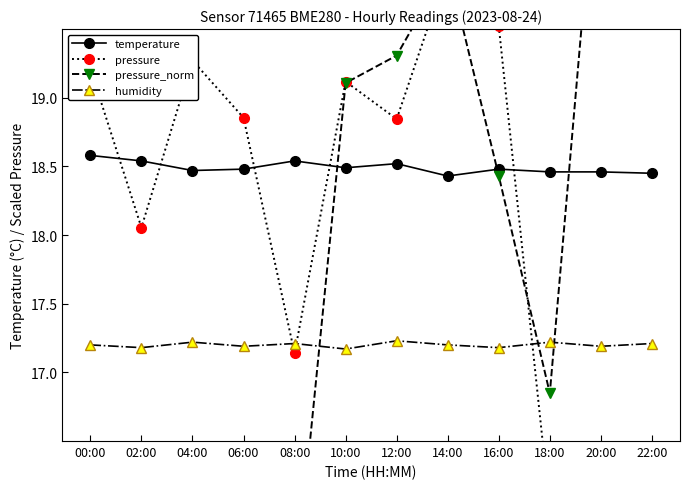

Is it true that humidity equals 22.5 at 10:00?

False